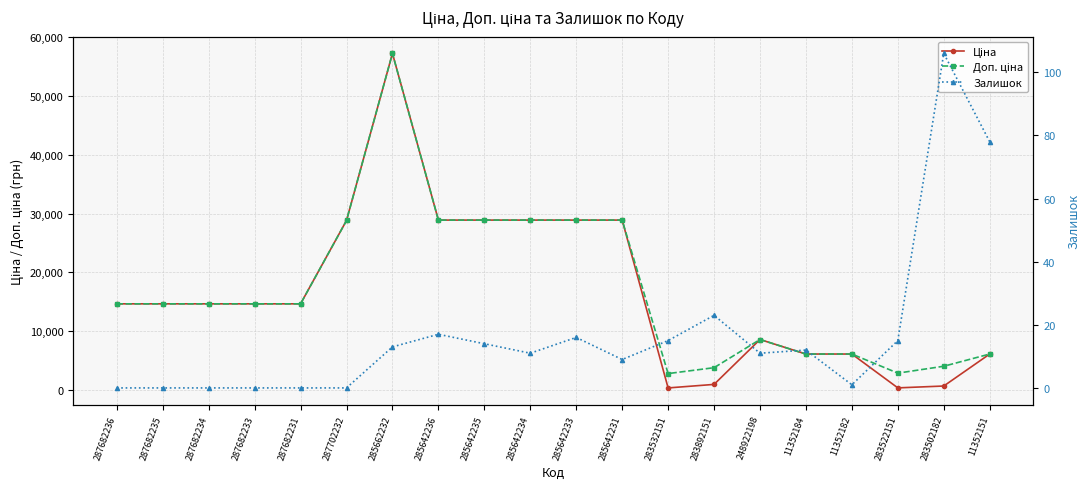

What is the average value of the Ціна series?

16650.1